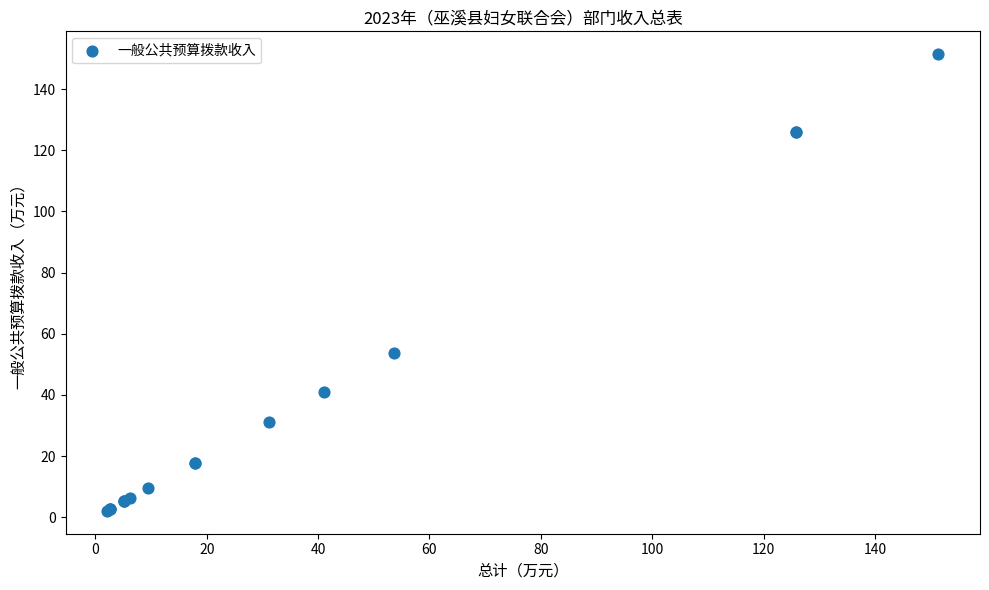

What Y value in the scatter plot is closest to 76?

53.7